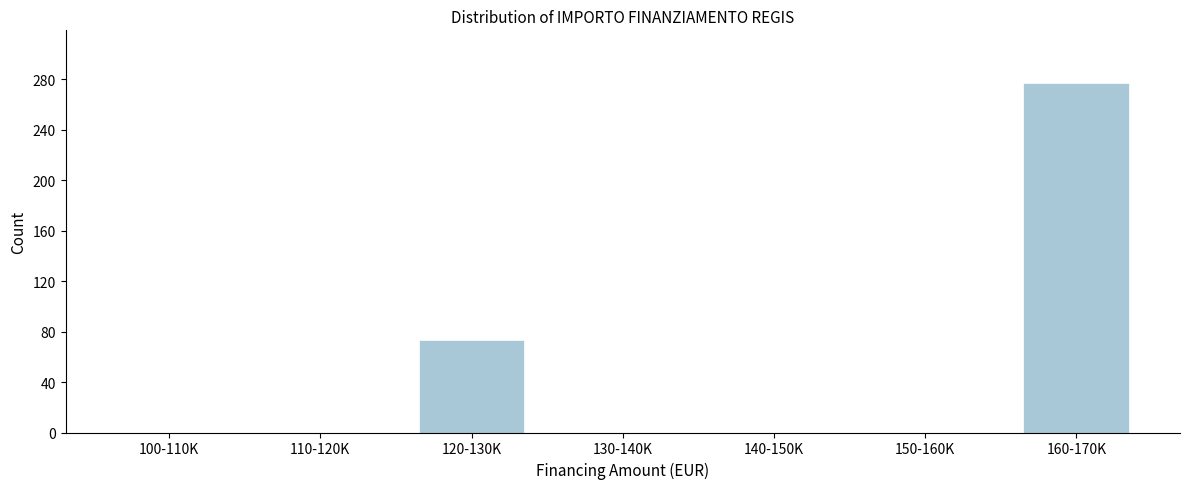

Reading right to left, list all the values displayed in this chart.

160-170K=277	150-160K=0	140-150K=0	130-140K=0	120-130K=73	110-120K=0	100-110K=0